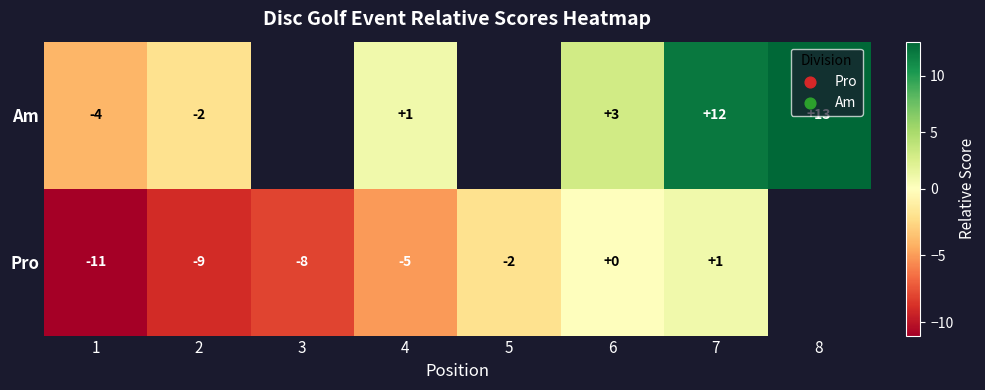

True or false: Pro has a value of -11 at 1.

True